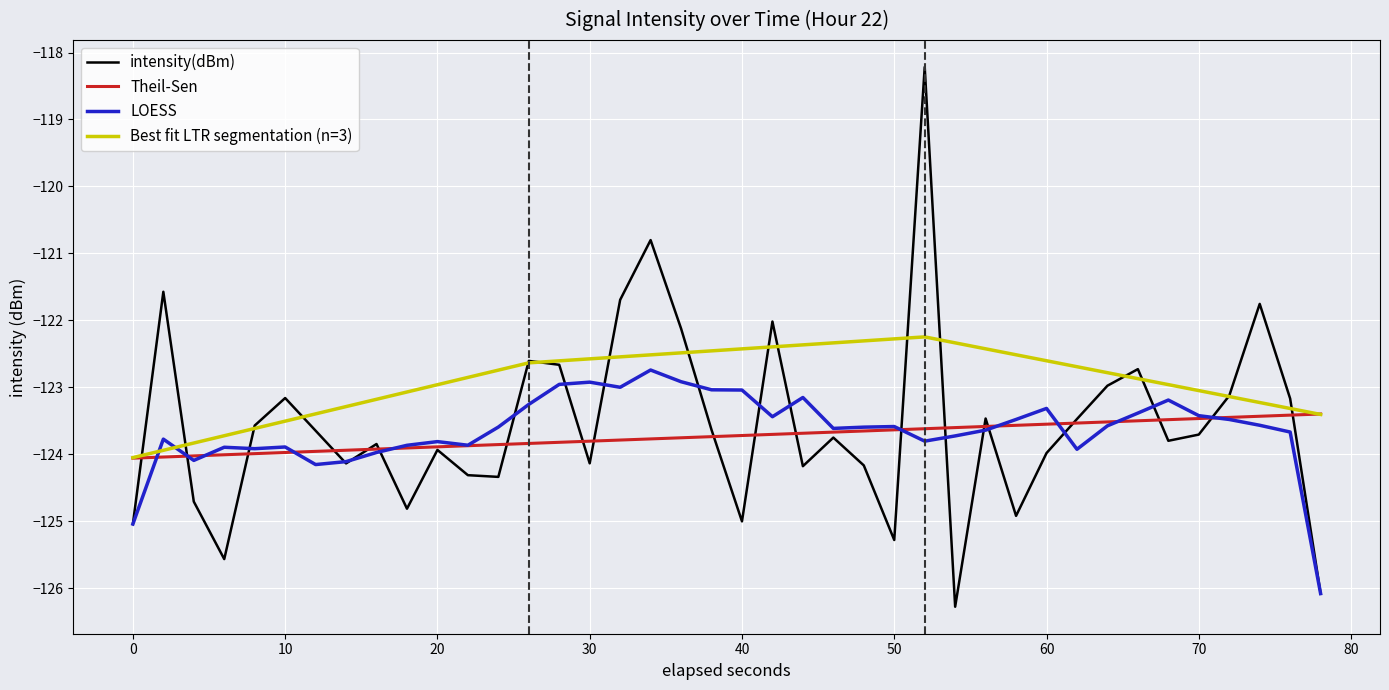

How many values are below -123?

29